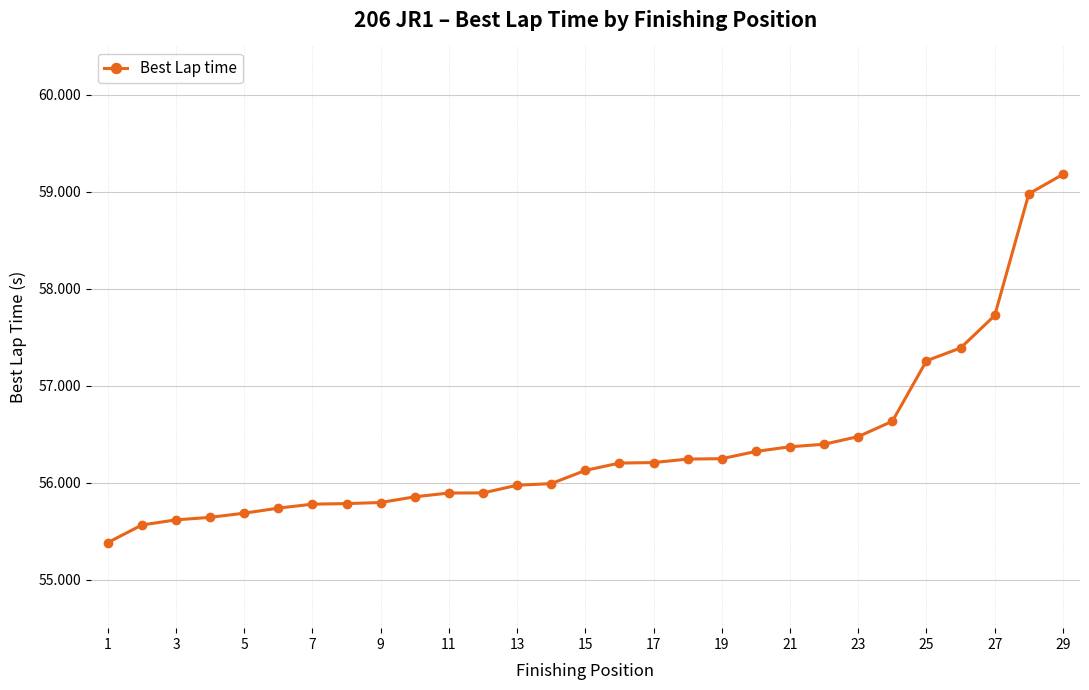

What is the value of the 5th point from the left?

55.7